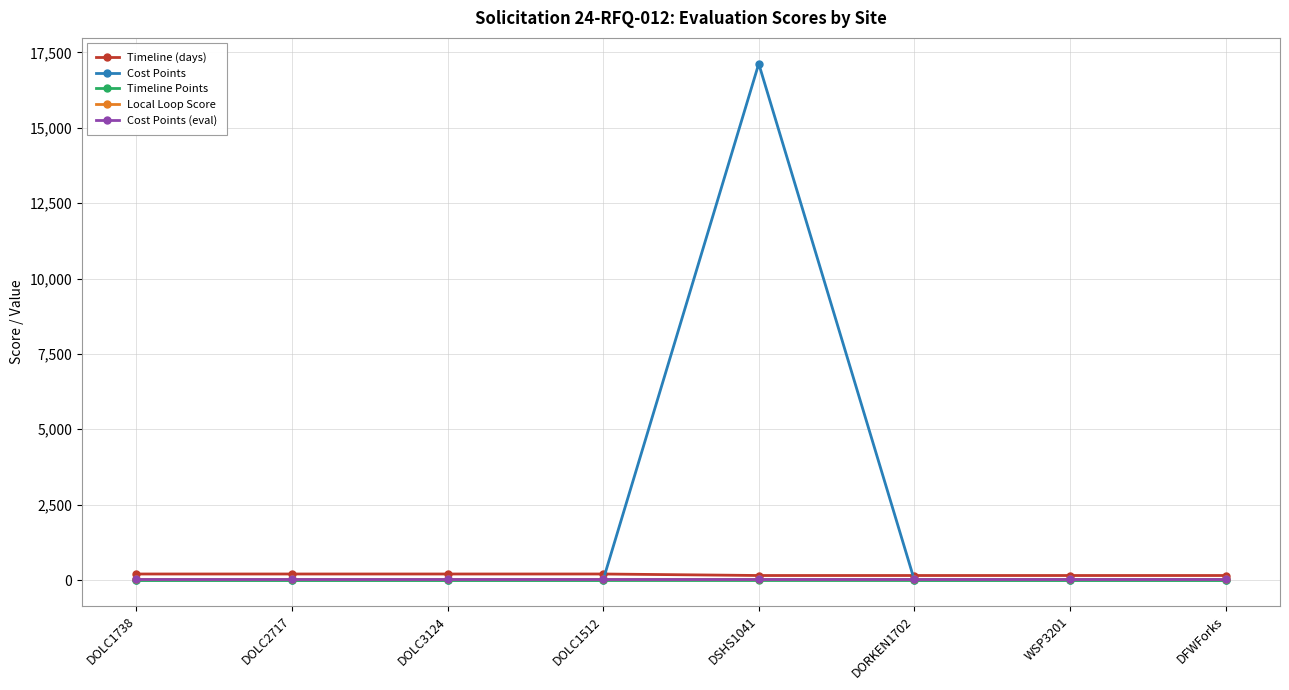

Is it true that Cost Points equals -6254 at DOLC1738?

False